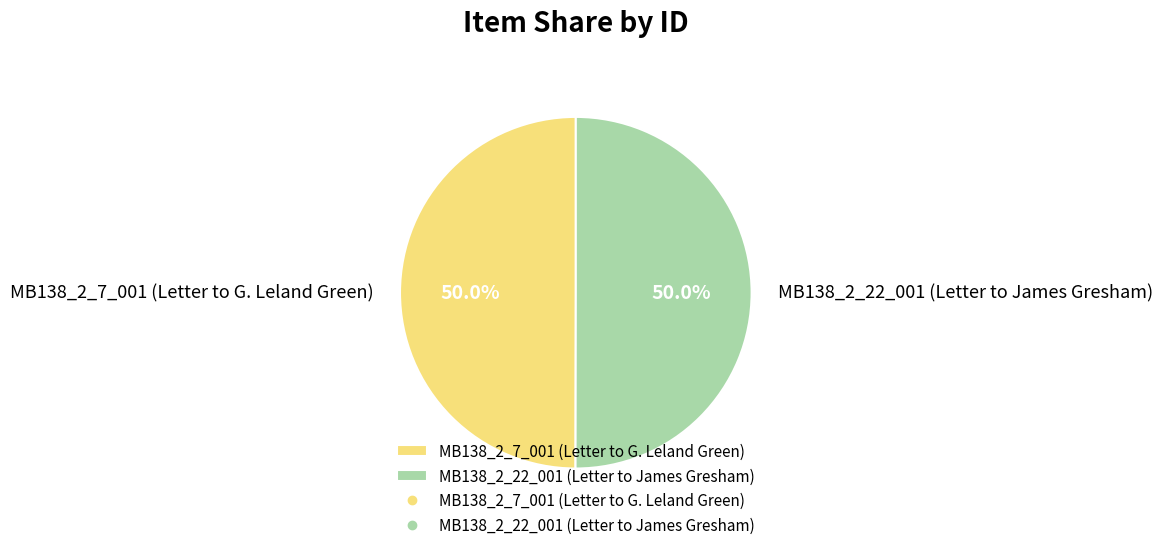

What is the ratio of the value at MB138_2_7_001 (Letter to G. Leland Green) to the value at MB138_2_22_001 (Letter to James Gresham)?

1.0